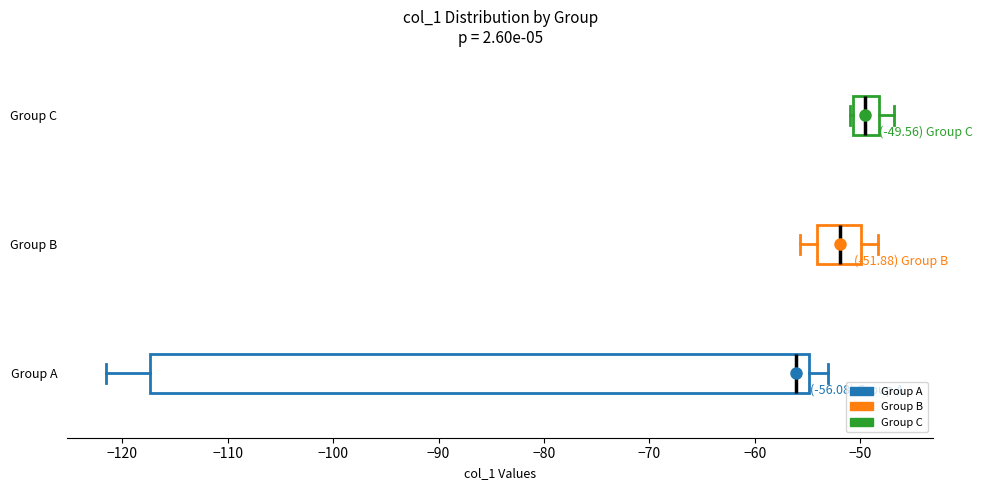

Which box is the widest, from its left edge to its right edge?

Group A